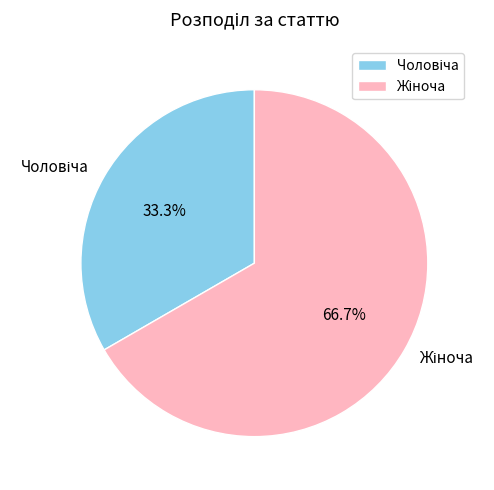

Is there a majority slice in this chart?

Yes